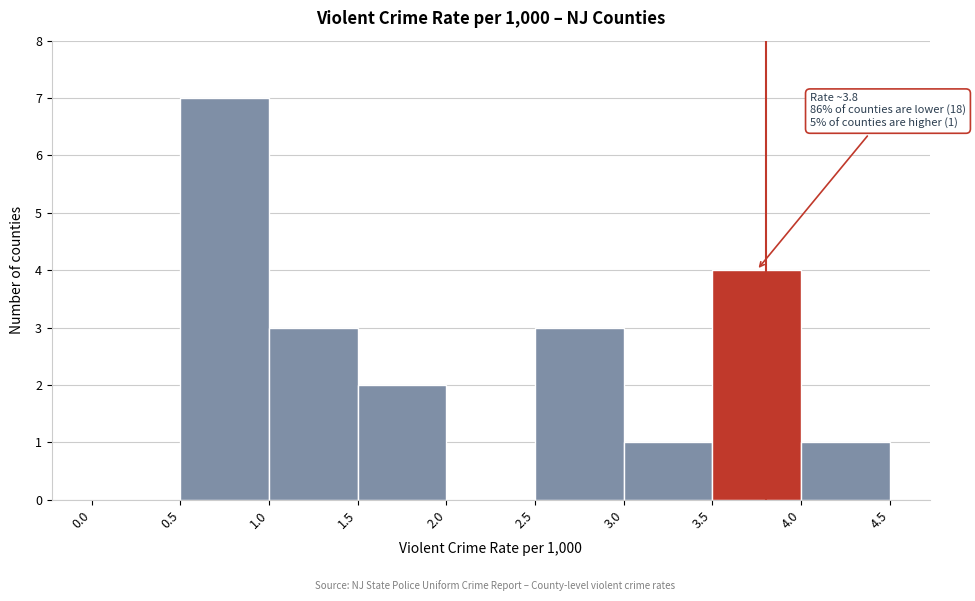

Over which range of the x-axis is the bar tallest?

0.5 to 1.0